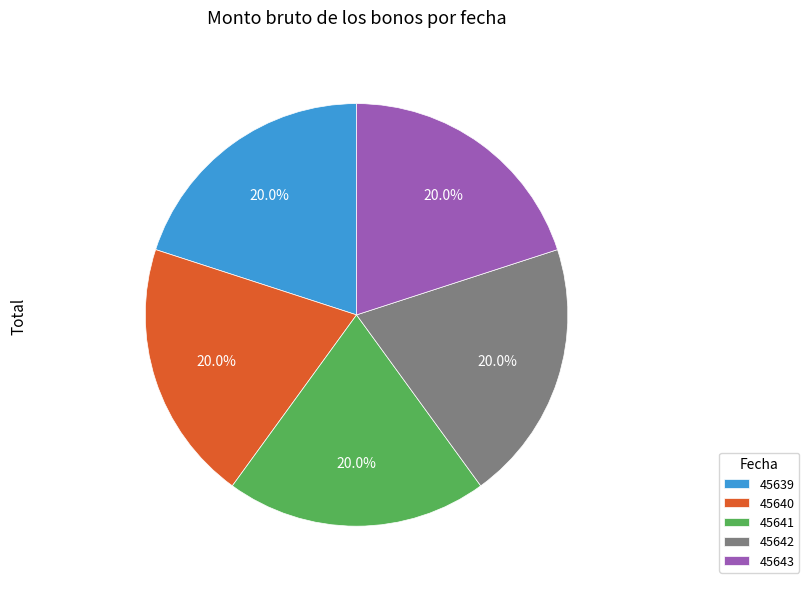

Count the number of slices in the pie.

5